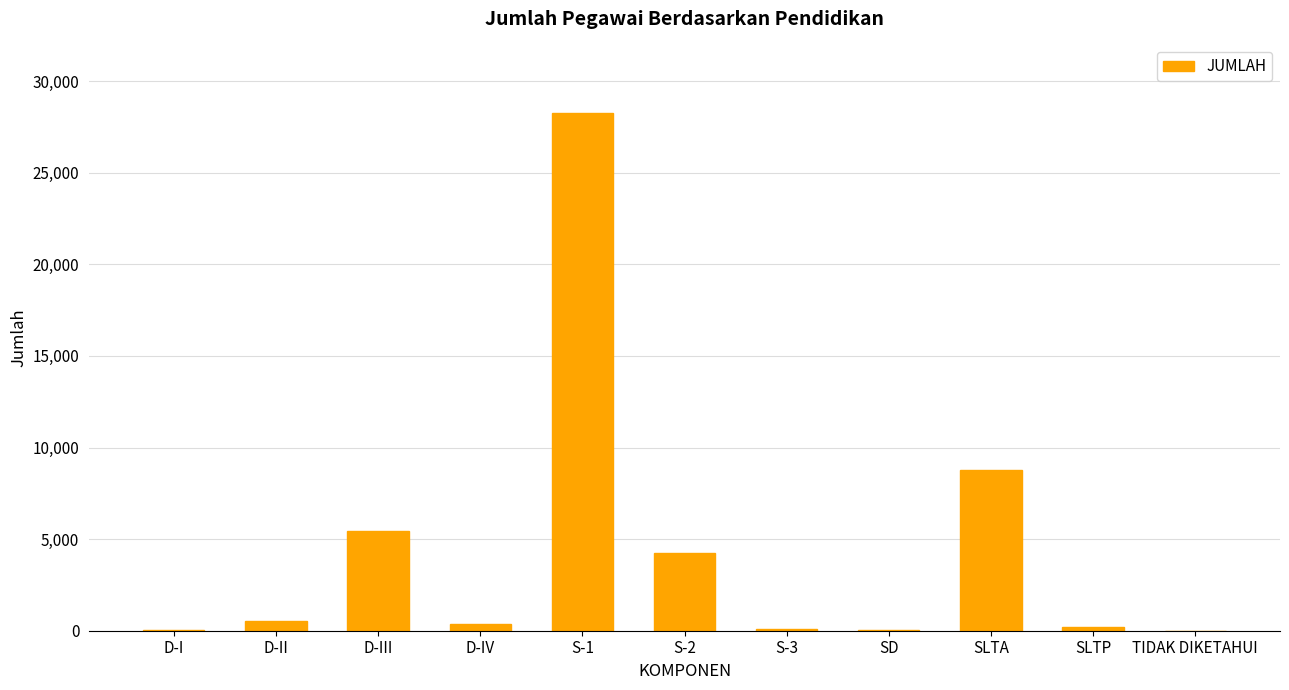

Where is the data nearest to the value 14132?

SLTA